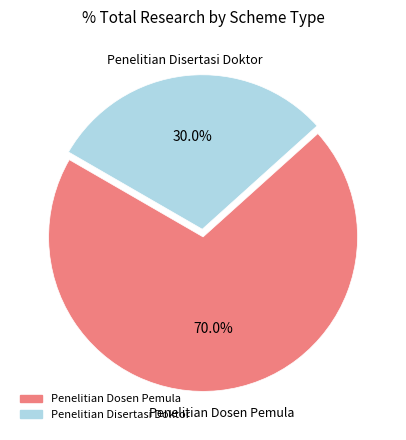

How many slices are in this pie chart?

2